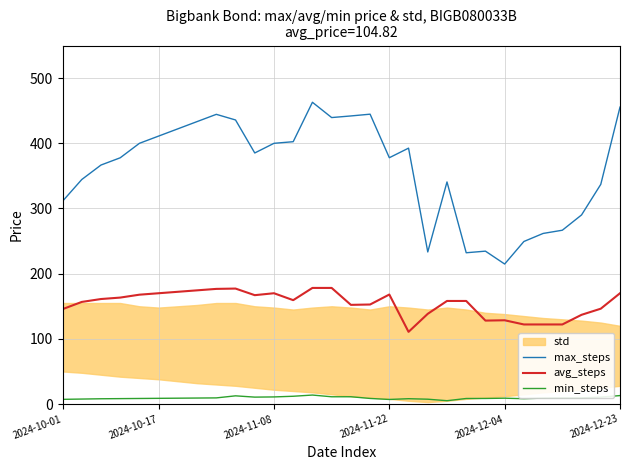

Does the chart display data point markers on the line(s)?

No